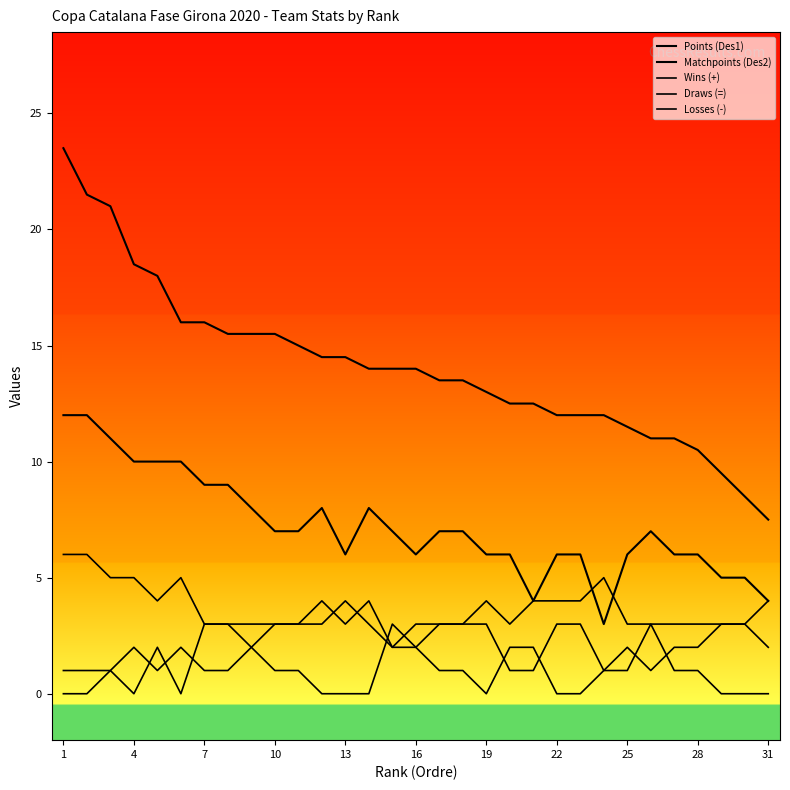

Does the chart display data point markers on the line(s)?

No